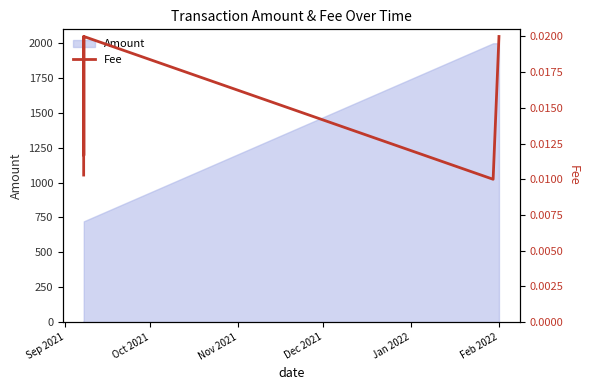

Which label corresponds to the smallest value in the chart?

Jan 2022